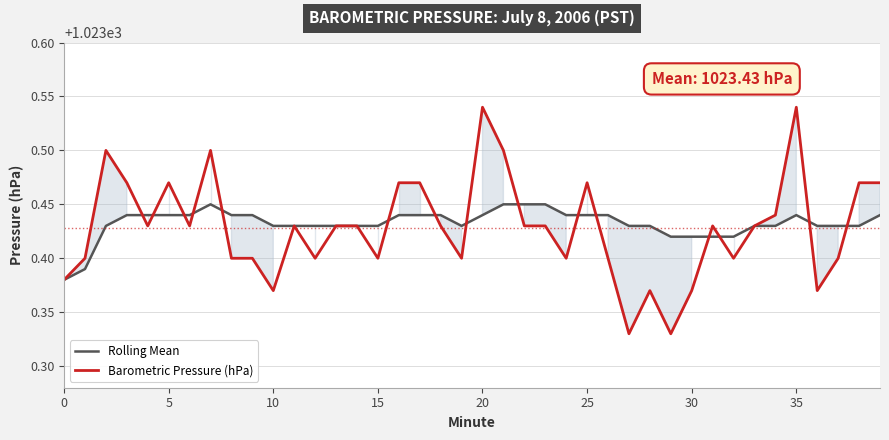

Rank the series by their maximum value, from lowest to highest.

Rolling Mean, Barometric Pressure (hPa)